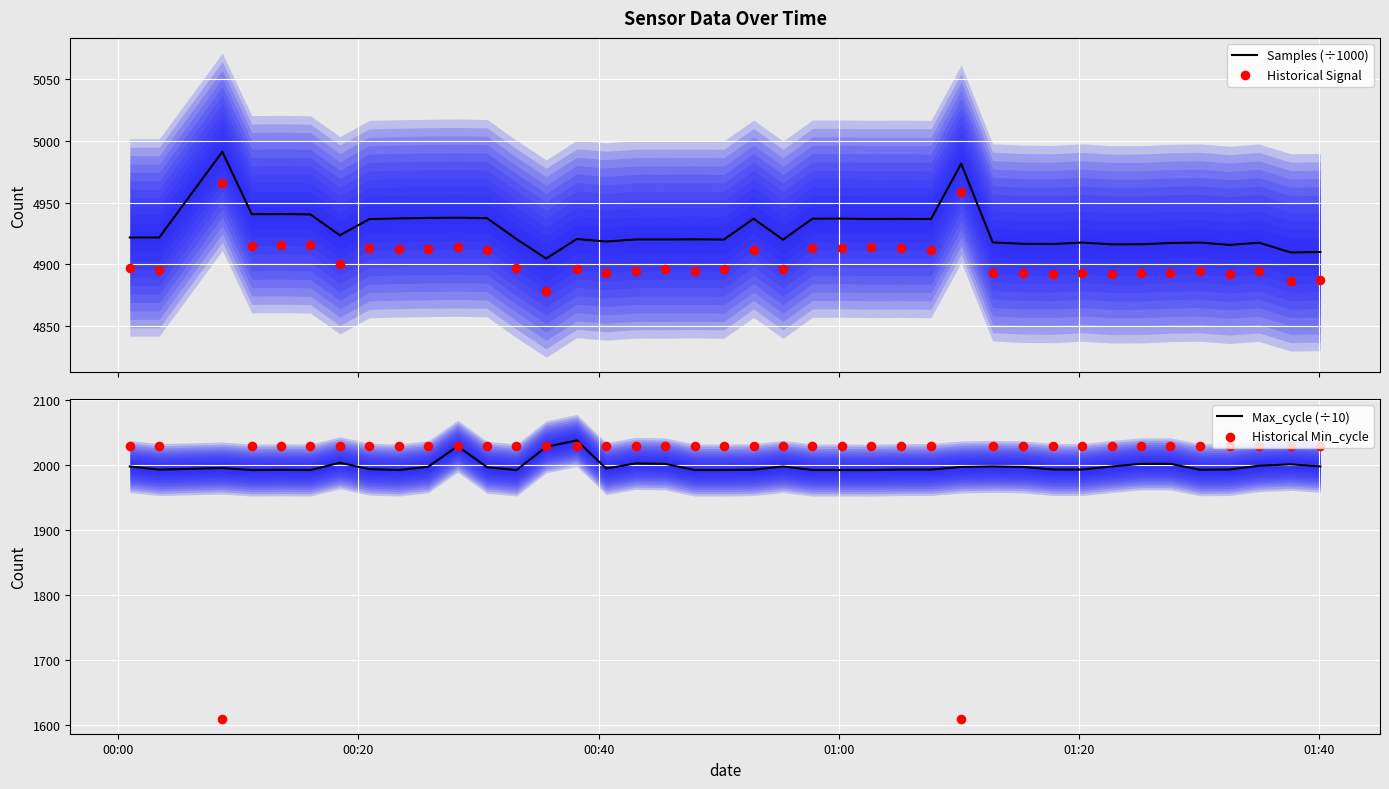

Which series reaches the minimum Y coordinate?

Historical Min_cycle